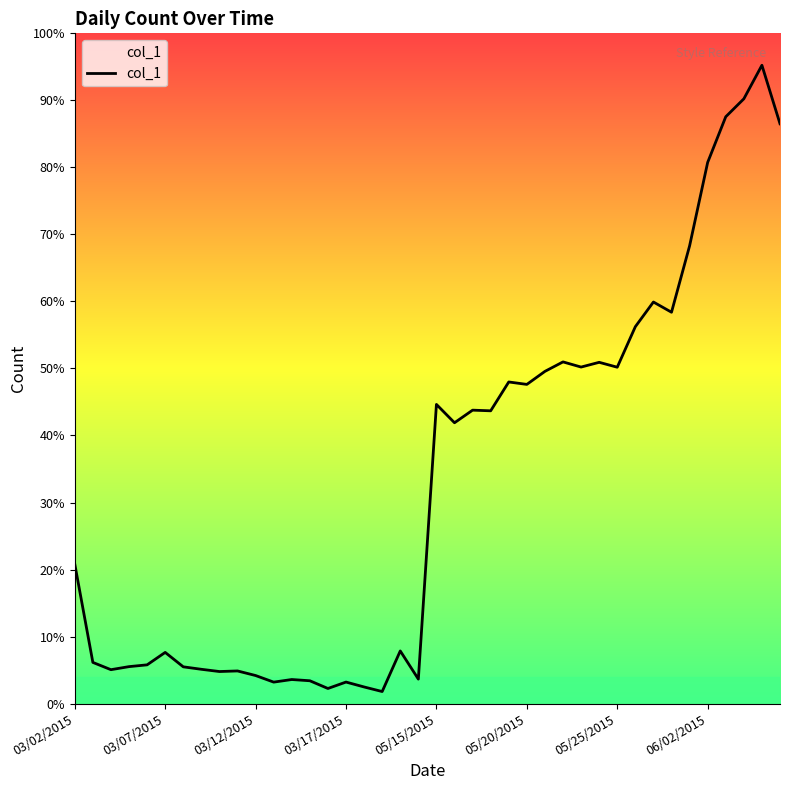

Read the value at 38.

19655